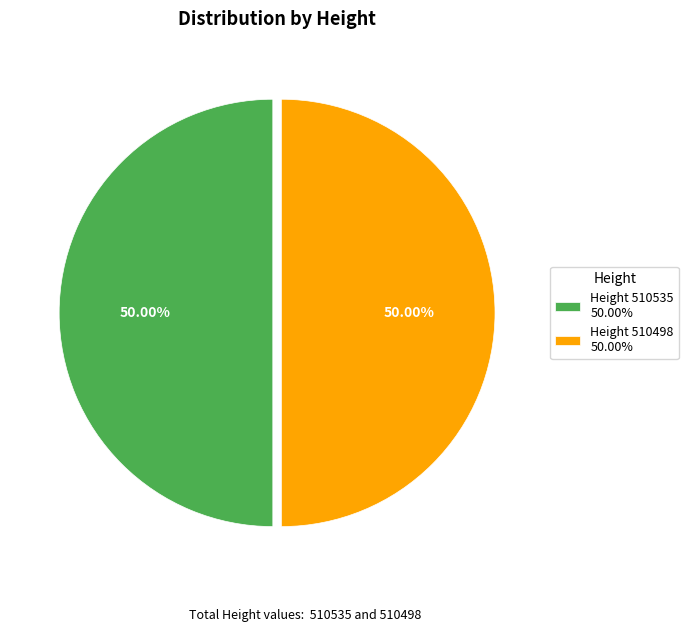

What is the ratio of the value at Height 510535 50.00% to the value at Height 510498 50.00%?

1.0